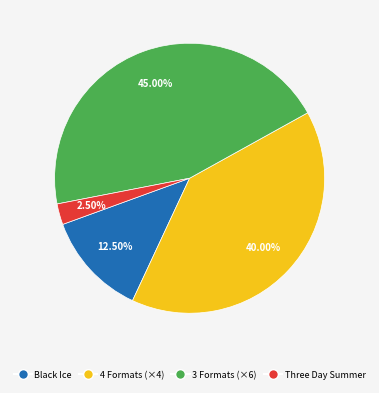

Is there a majority slice in this chart?

No